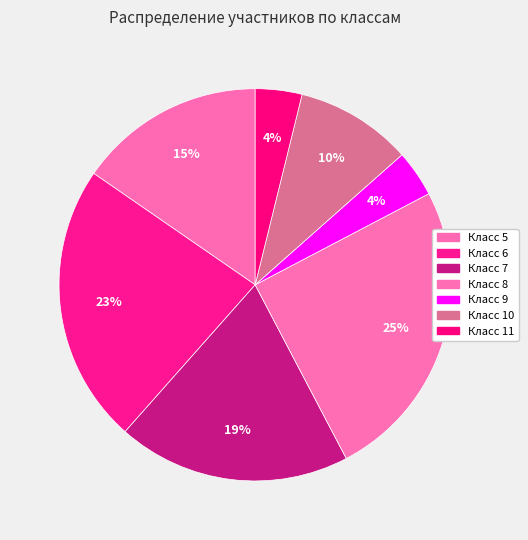

How many segments does this pie chart have?

7